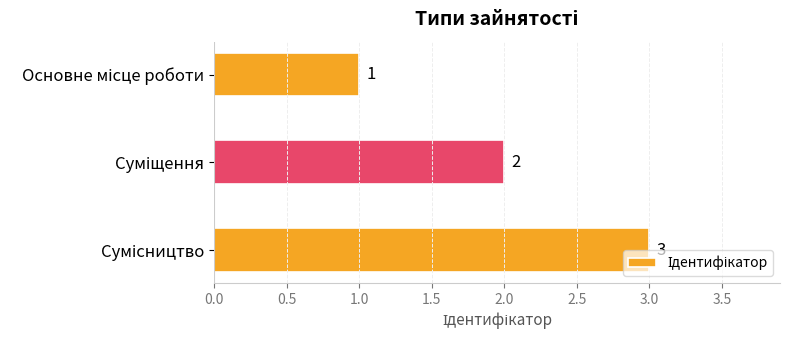

How many values are between 1 and 3?

3